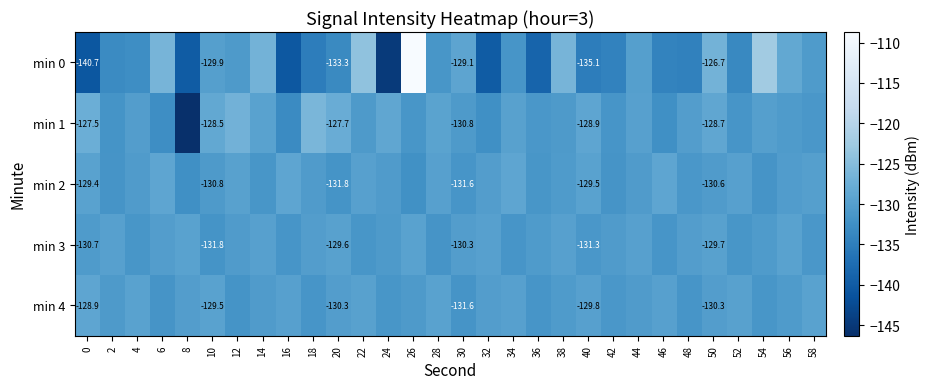

What is the difference between the min 2 values at 0 and 2?

2.3